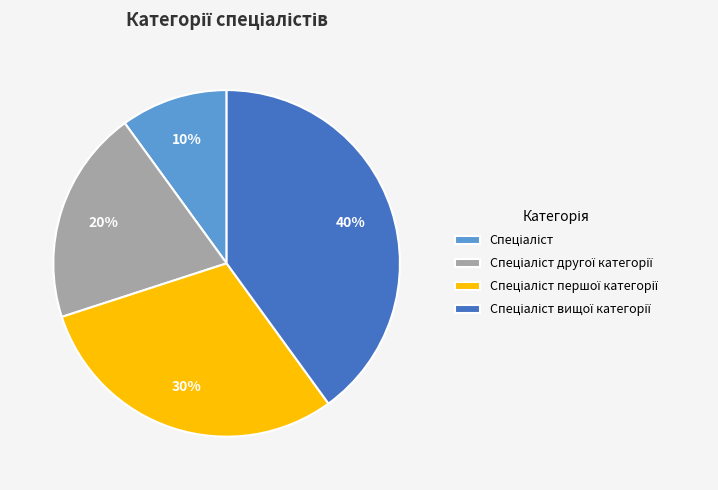

Is there any slice that represents more than half of the pie?

No